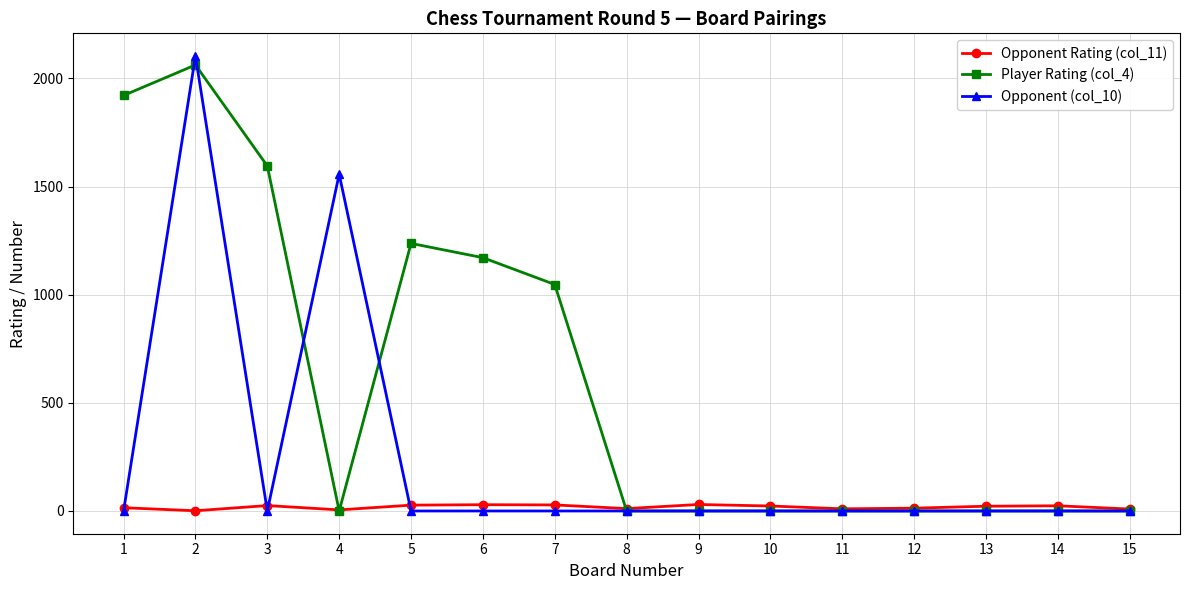

At which category does Player Rating (col_4) reach its first local peak?

2